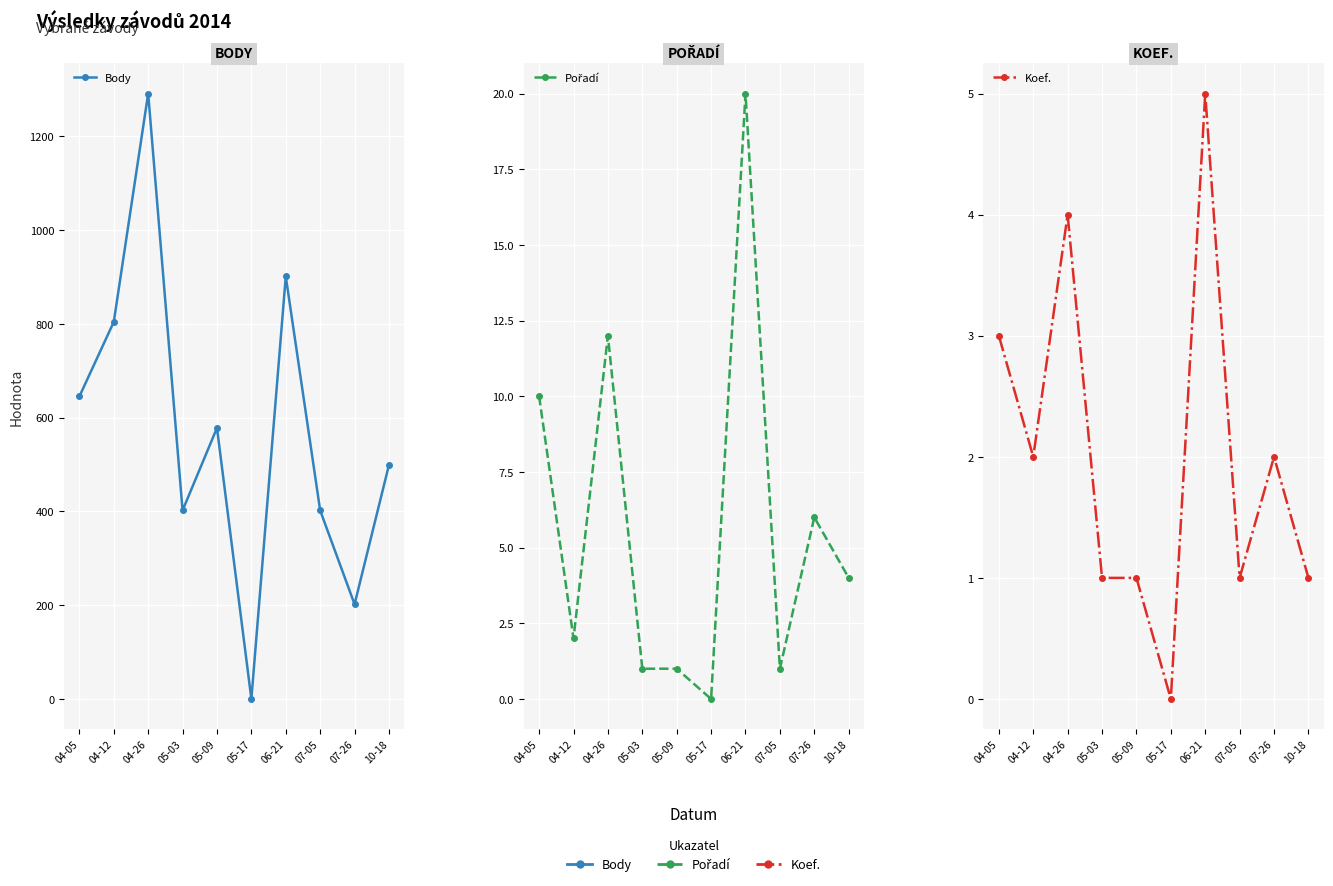

Which category has the highest value in the Koef. series?

06-21